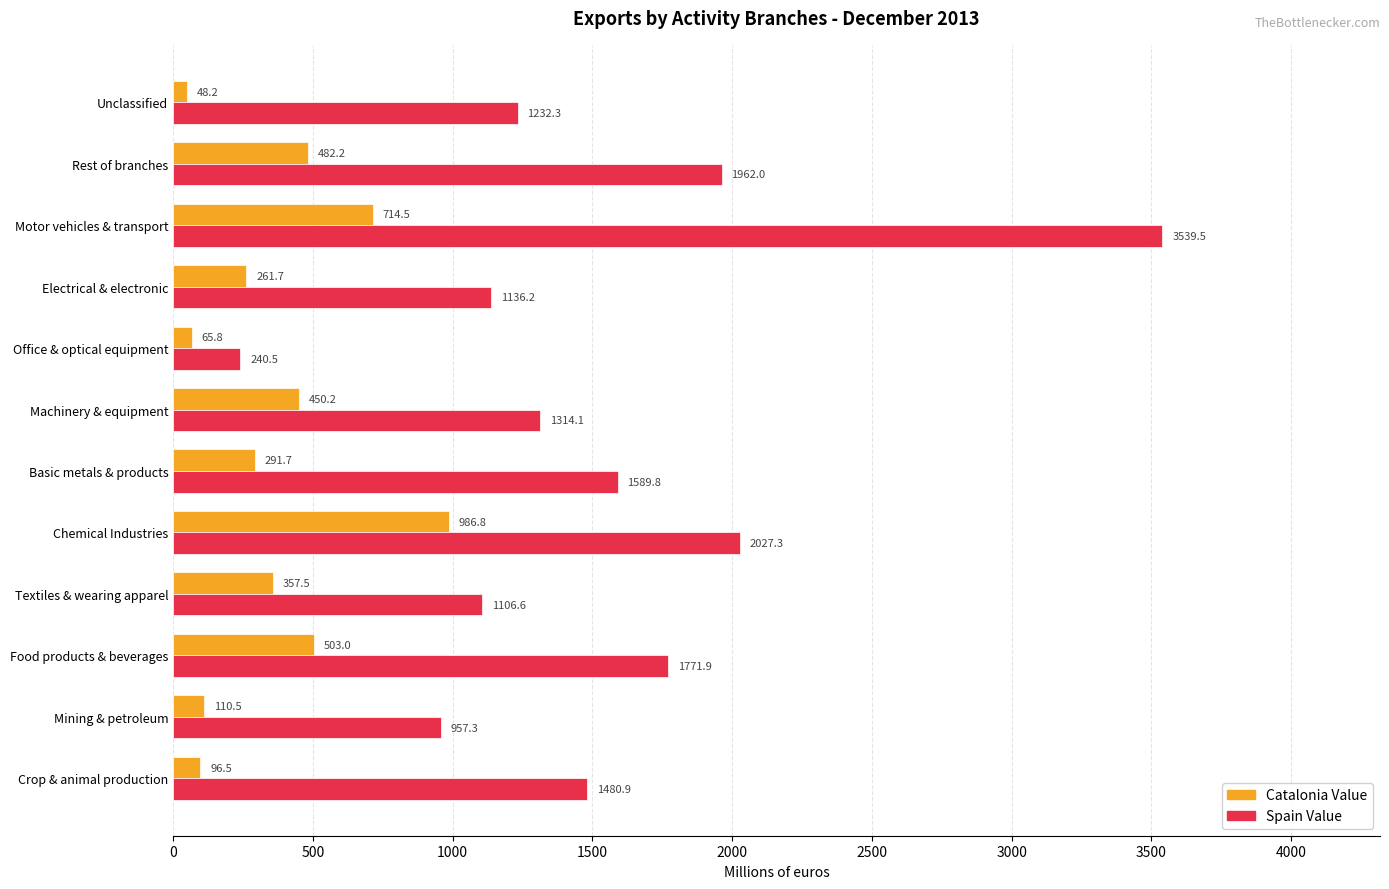

List the labels in order of Spain Value value, largest first.

Motor vehicles & transport, Chemical Industries, Rest of branches, Food products & beverages, Basic metals & products, Crop & animal production, Machinery & equipment, Unclassified, Electrical & electronic, Textiles & wearing apparel, Mining & petroleum, Office & optical equipment